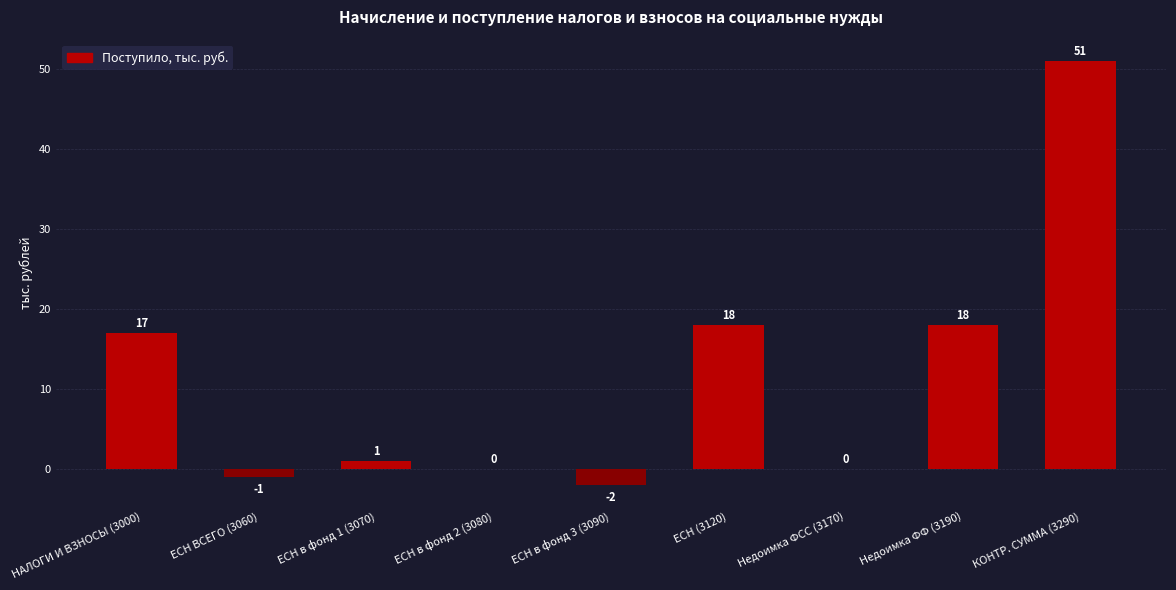

The value at ЕСН ВСЕГО (3060) is -1. True or false?

True